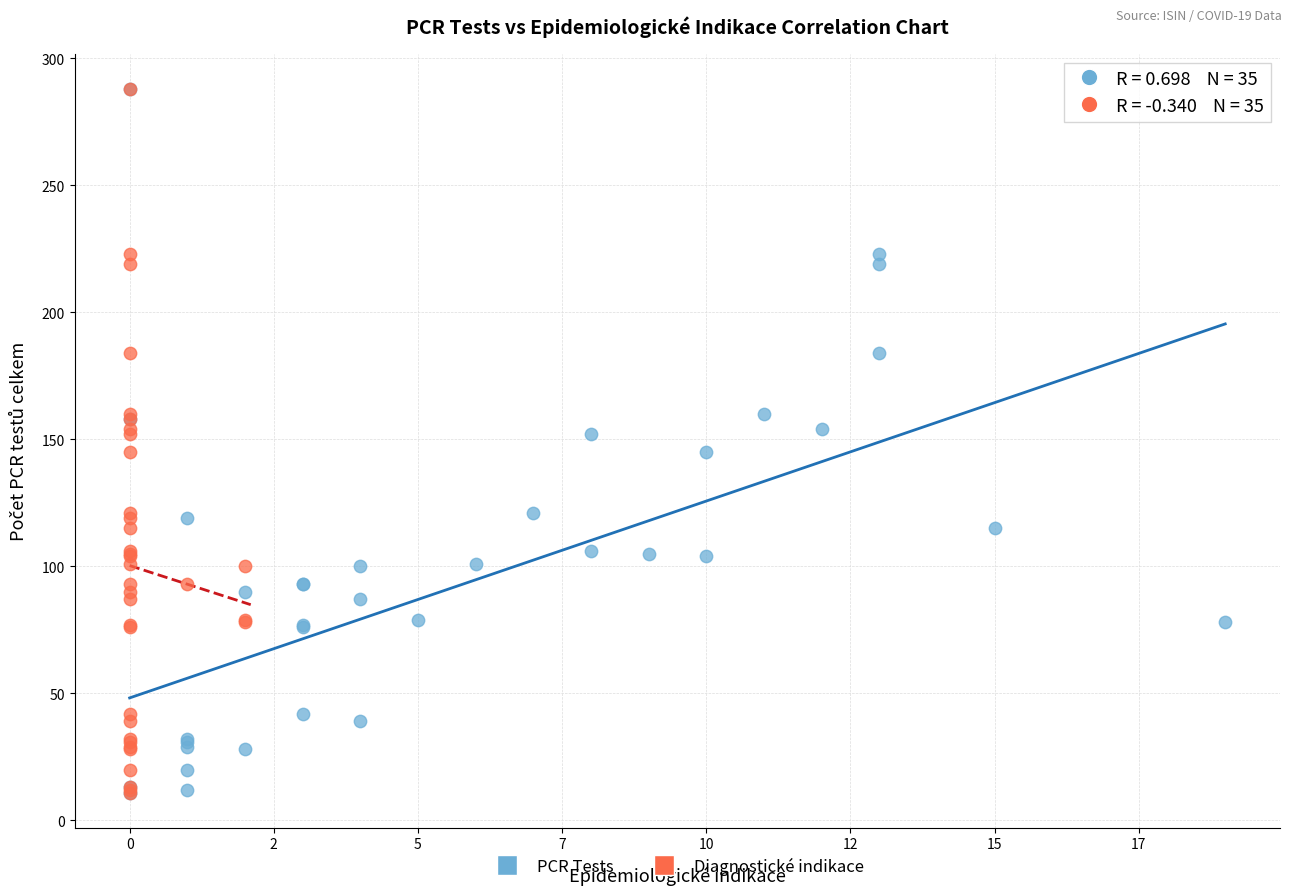

What are all the series names shown in the legend?

PCR Tests, Diagnostické indikace